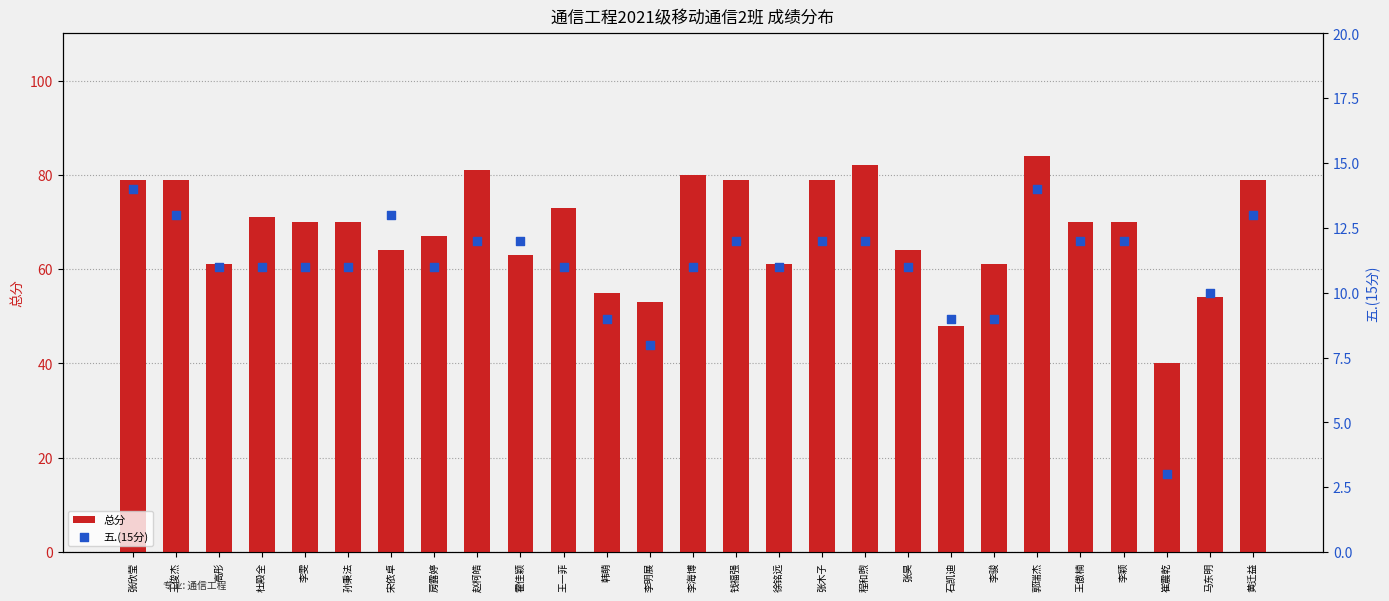

What are all the series names shown in the legend?

总分, 五.(15分)